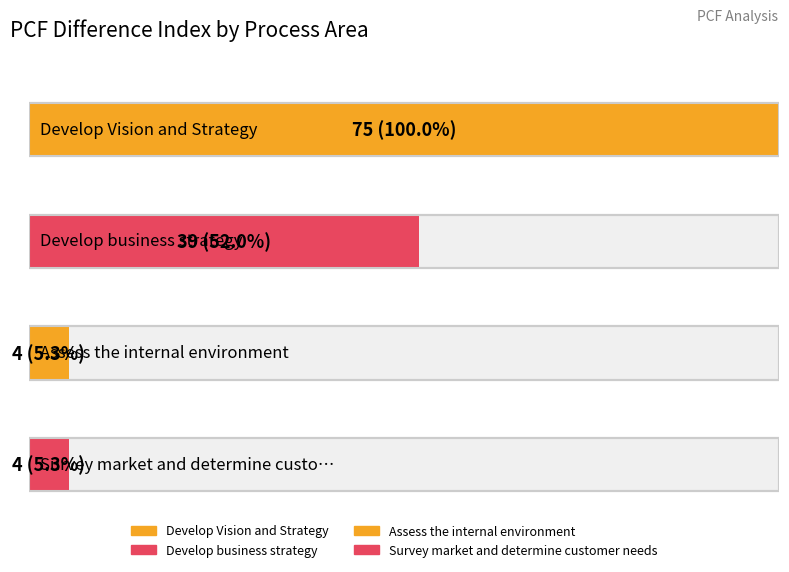

At which label is the value closest to 37?

Develop business strategy